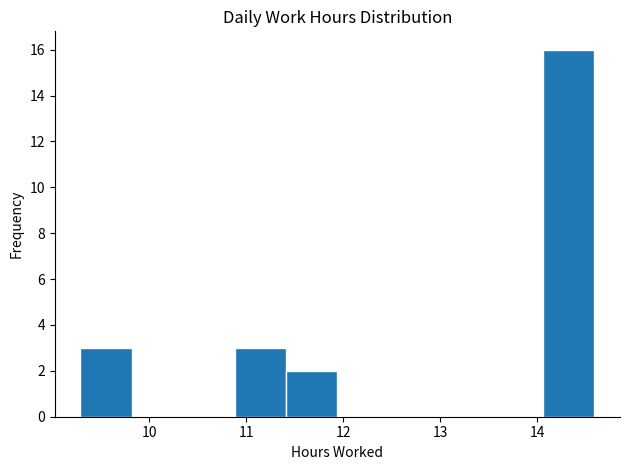

Reading left to right, list every bar in this chart as the range it spans on the x-axis followed by its height. Neither the bar edges nor the heights are printed on the chart, so give them approximately, as read against the axes.

9.29 to 9.82: 3
9.82 to 10.35: 0
10.35 to 10.88: 0
10.88 to 11.41: 3
11.41 to 11.94: 2
11.94 to 12.47: 0
12.47 to 13.00: 0
13.00 to 13.53: 0
13.53 to 14.06: 0
14.06 to 14.59: 16